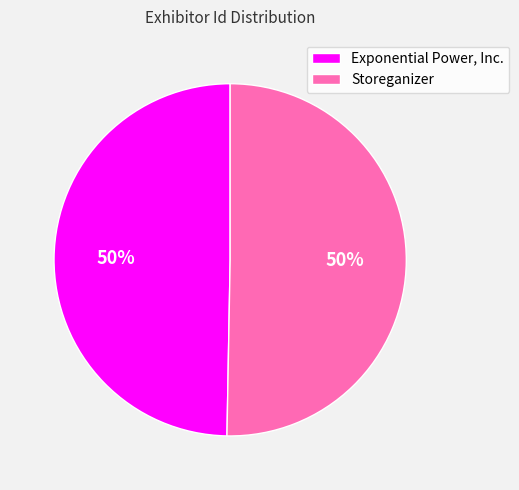

Approximately how many times larger is the value at Storeganizer compared to Exponential Power, Inc.?

1.0